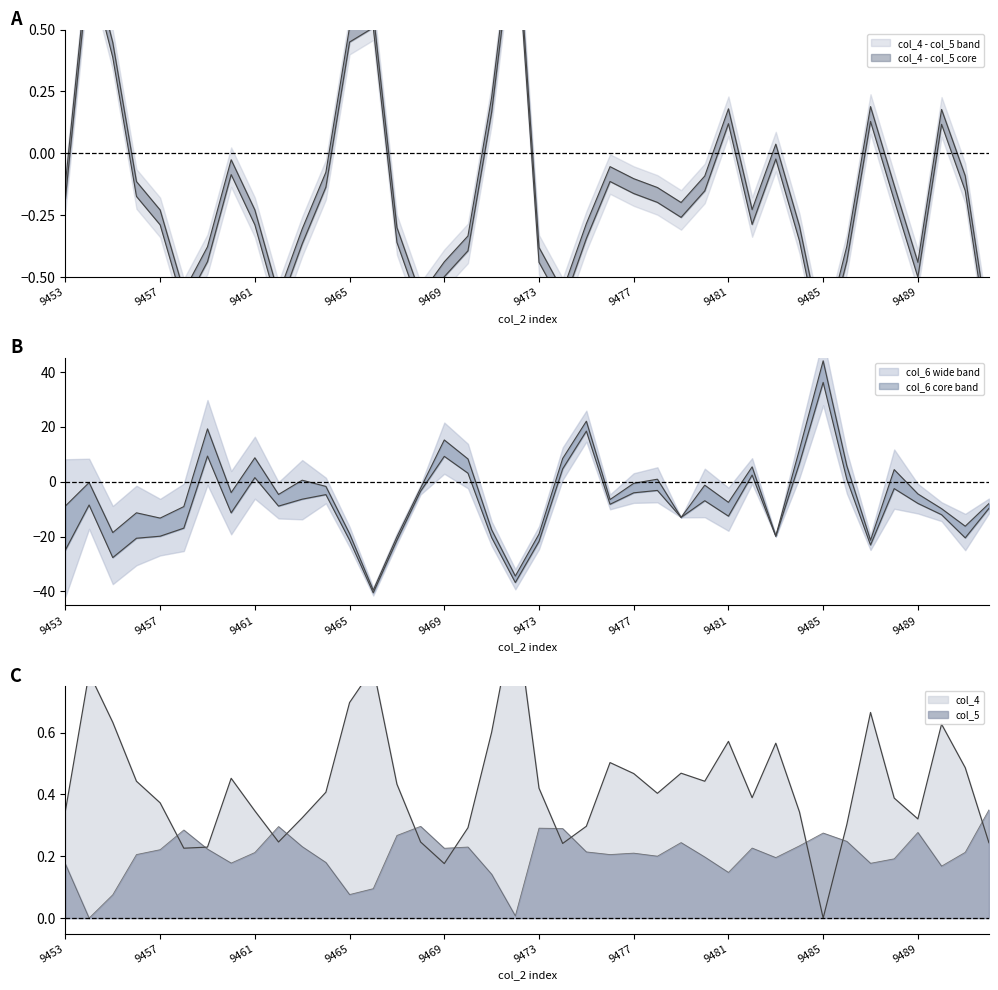

Is it true that col_4 equals 0.3 at 9486?

True